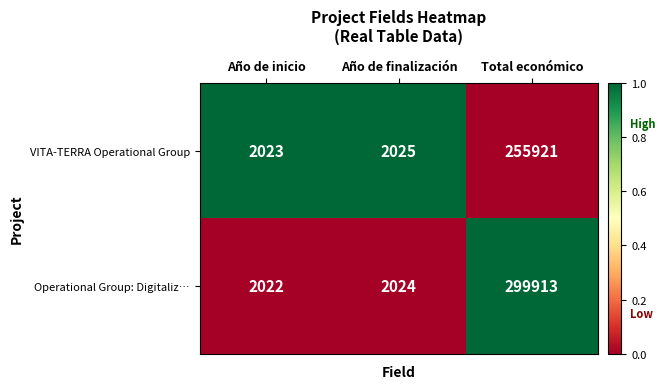

At which category is the sum across all series the highest?

Total económico